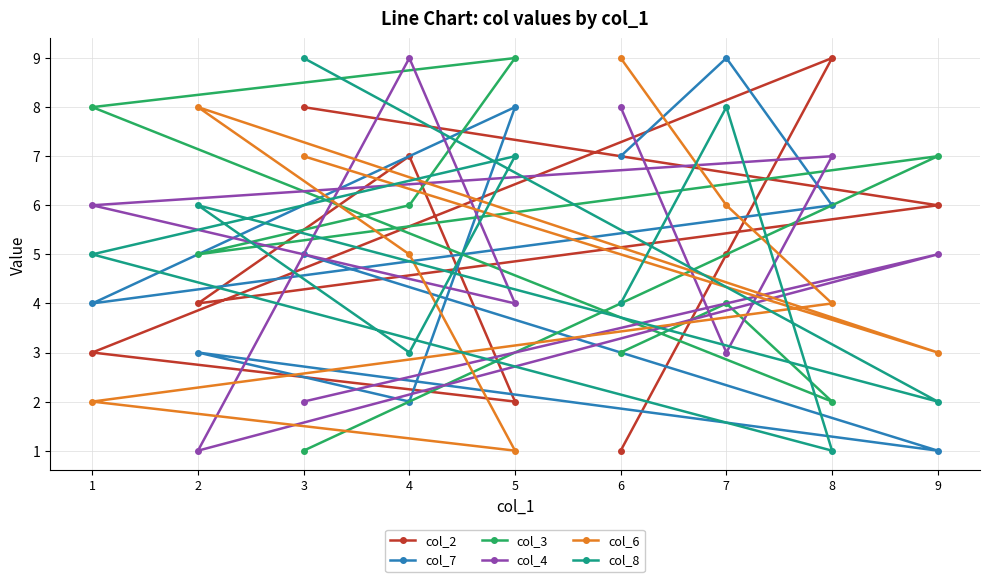

List the labels in order of col_7 value, largest first.

7, 5, 6, 8, 3, 1, 2, 4, 9